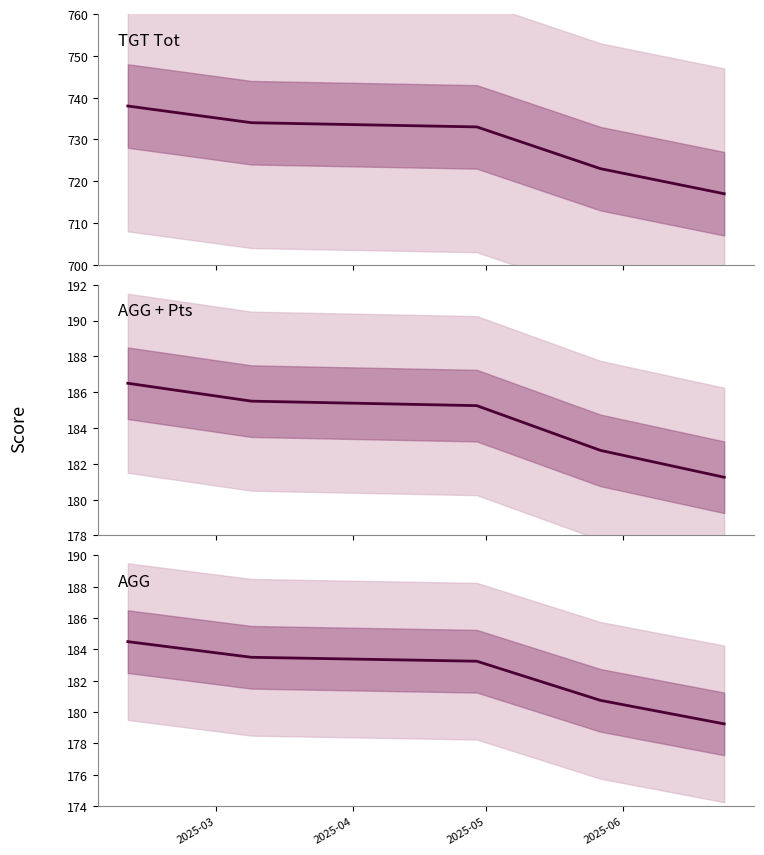

How many lines are shown in the chart?

3